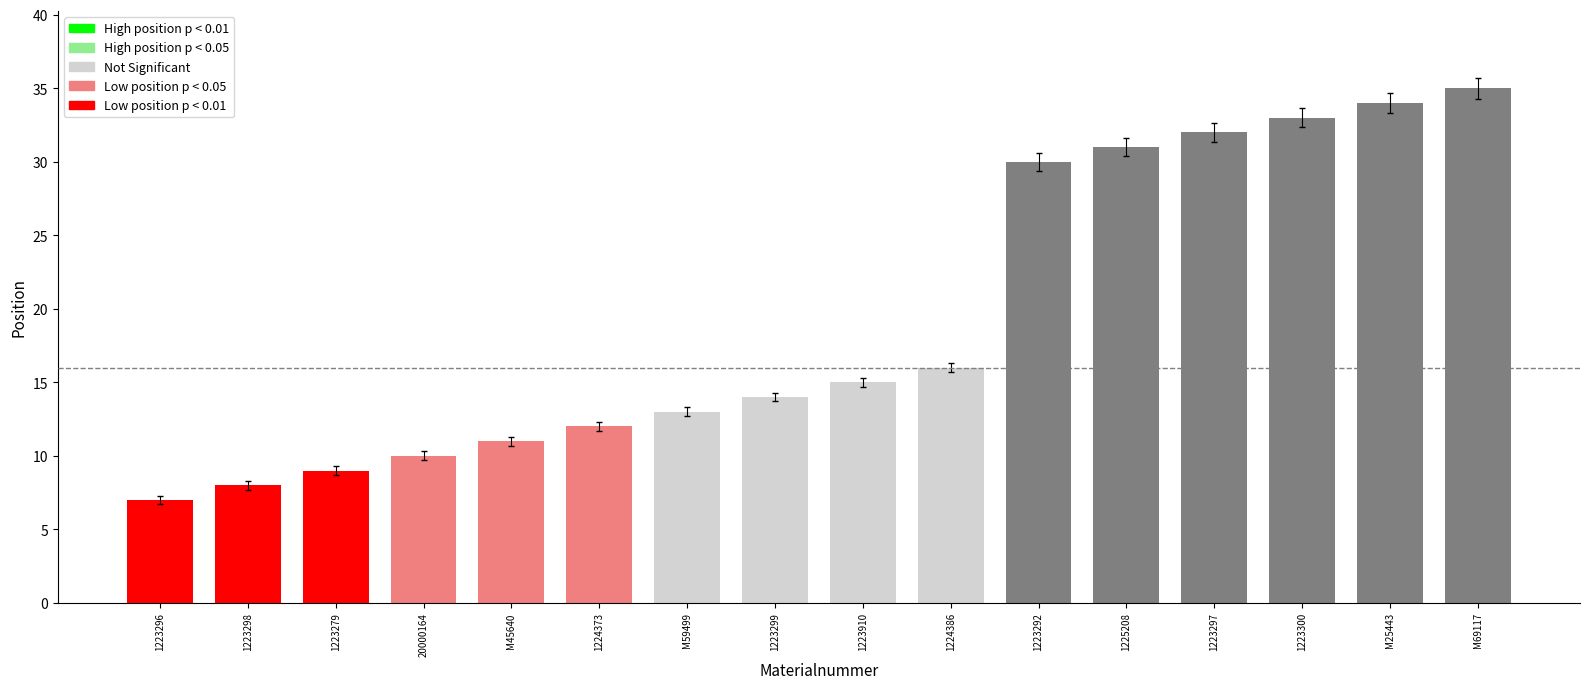

List the labels in order of value, smallest first.

1223296, 1223298, 1223279, 20000164, M45640, 1224373, M59499, 1223299, 1223910, 1224386, 1223292, 1225208, 1223297, 1223300, M25443, M69117